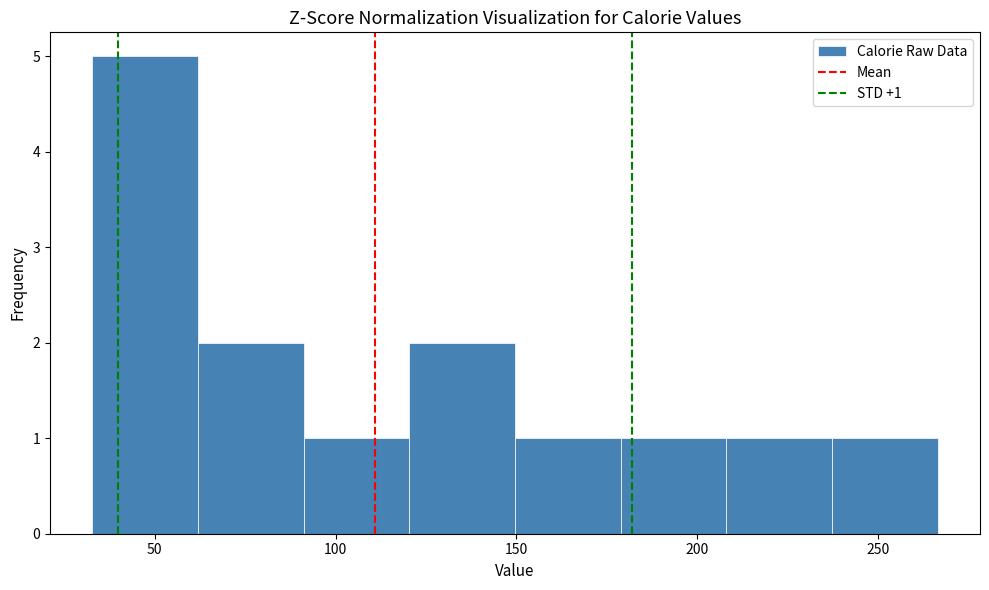

Which range on the x-axis has the tallest bar?

35 to 60